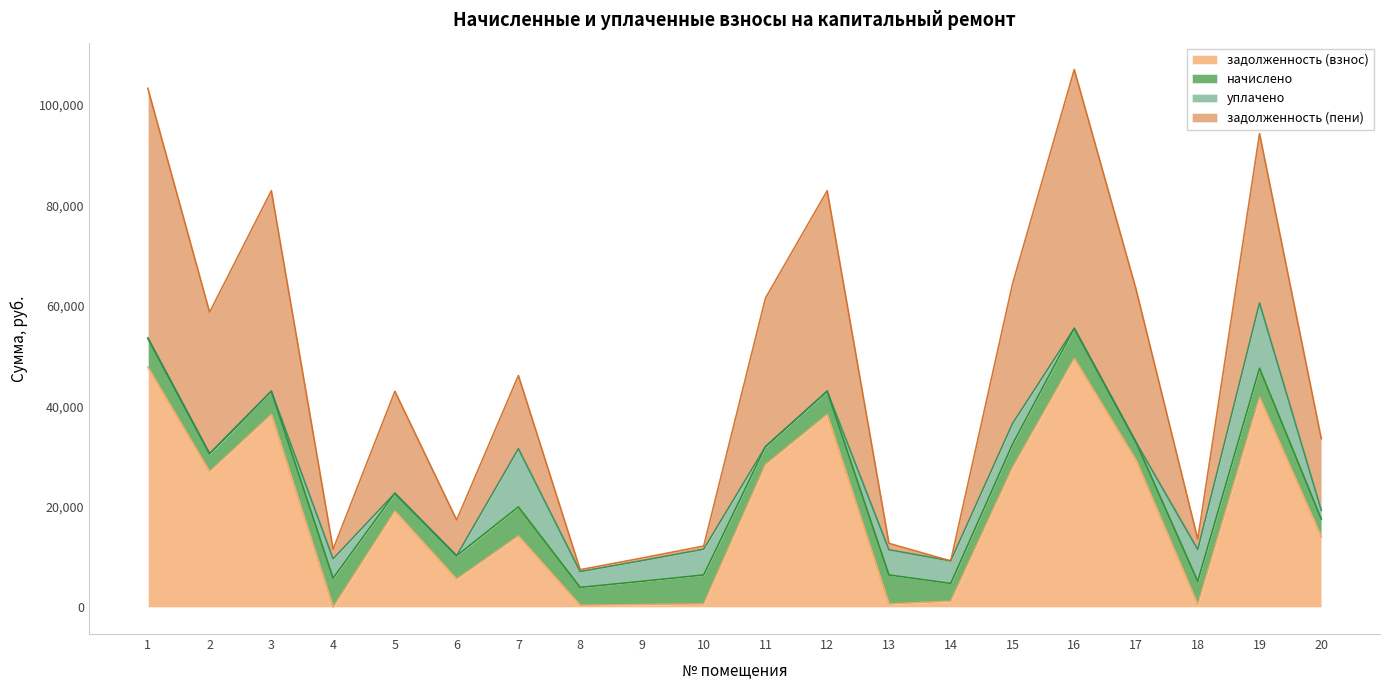

What is the maximum value for задолженность (взнос)?

49541.0